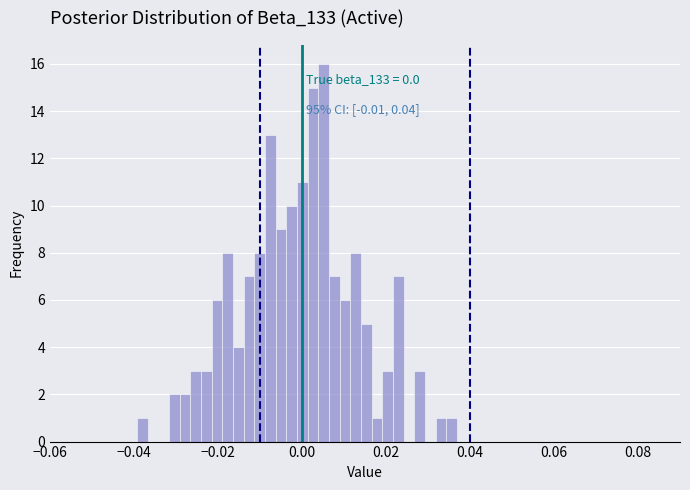

Read against the x-axis, roughly where is the centre of the tallest bar?

0.006